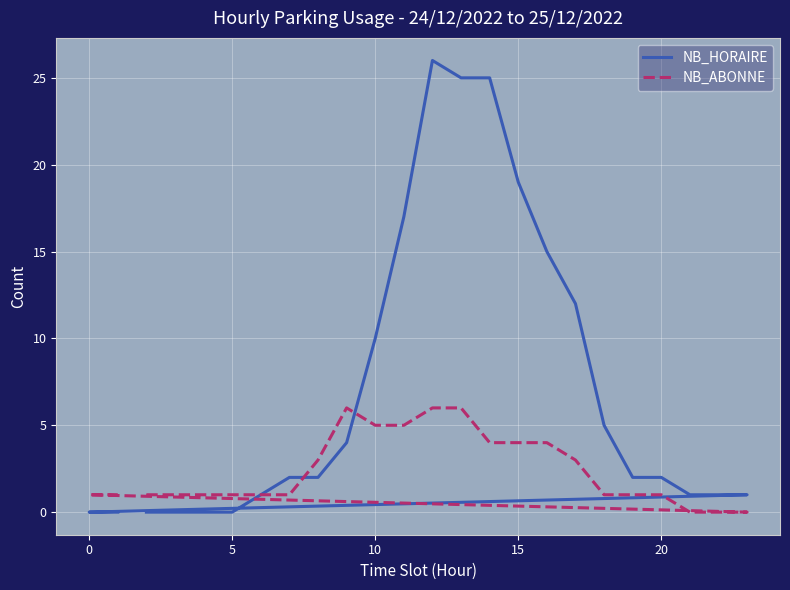

At how many categories does at least one series exceed 15?

5